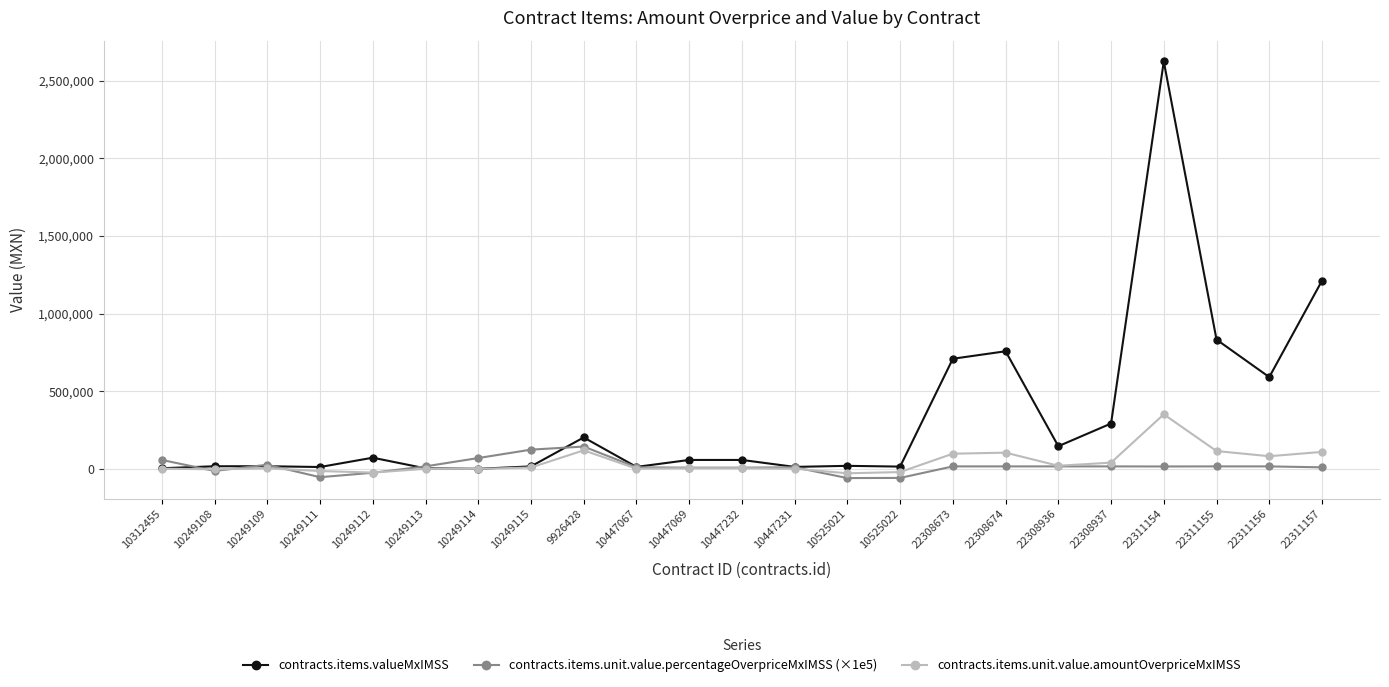

Which series ends up on top after the final intersection of contracts.items.unit.value.percentageOverpriceMxIMSS (×1e5) and contracts.items.unit.value.amountOverpriceMxIMSS?

contracts.items.unit.value.amountOverpriceMxIMSS